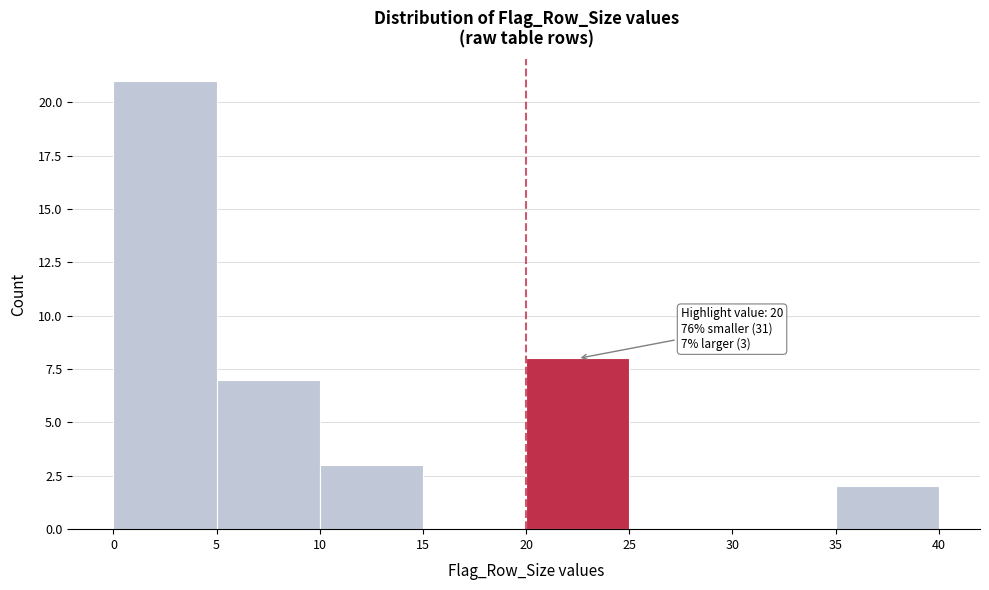

Over which range of the x-axis is the bar tallest?

0 to 5